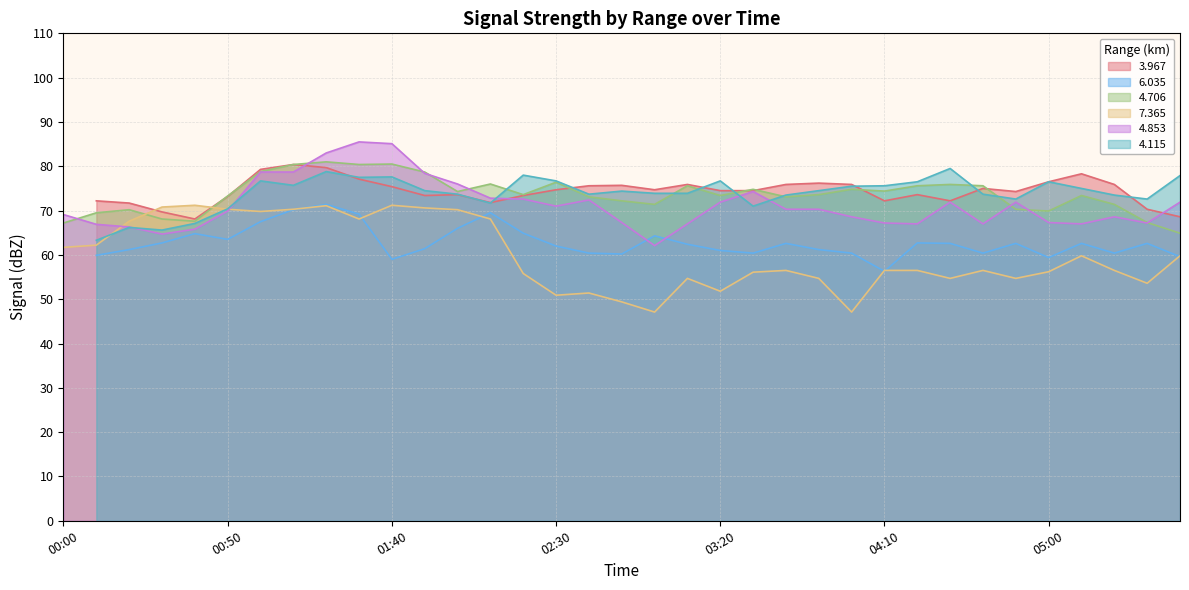

What is the difference between the highest and lowest values at 05:00?

13.7